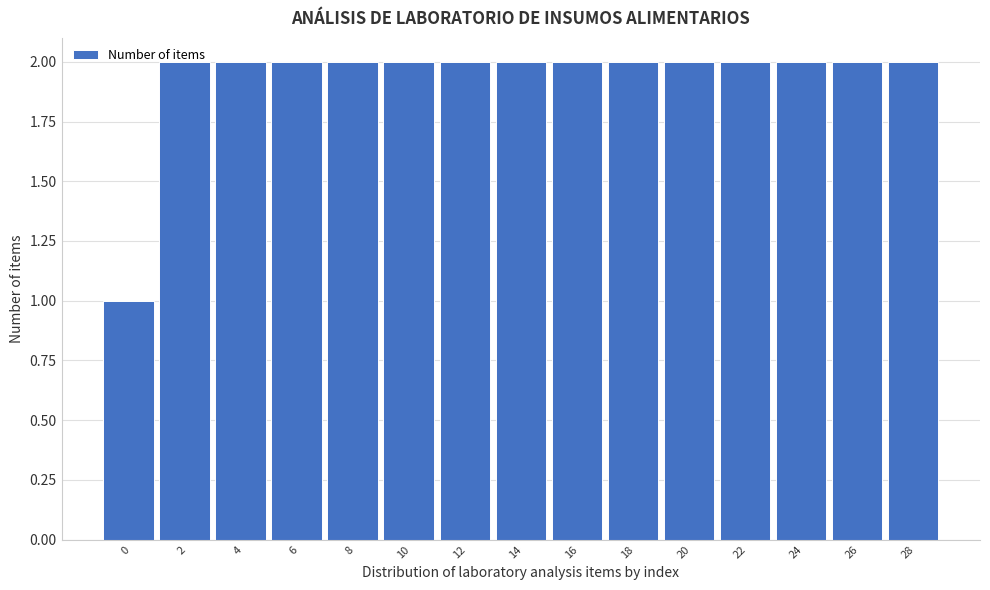

What is the value of the 5th bar from the left?

2